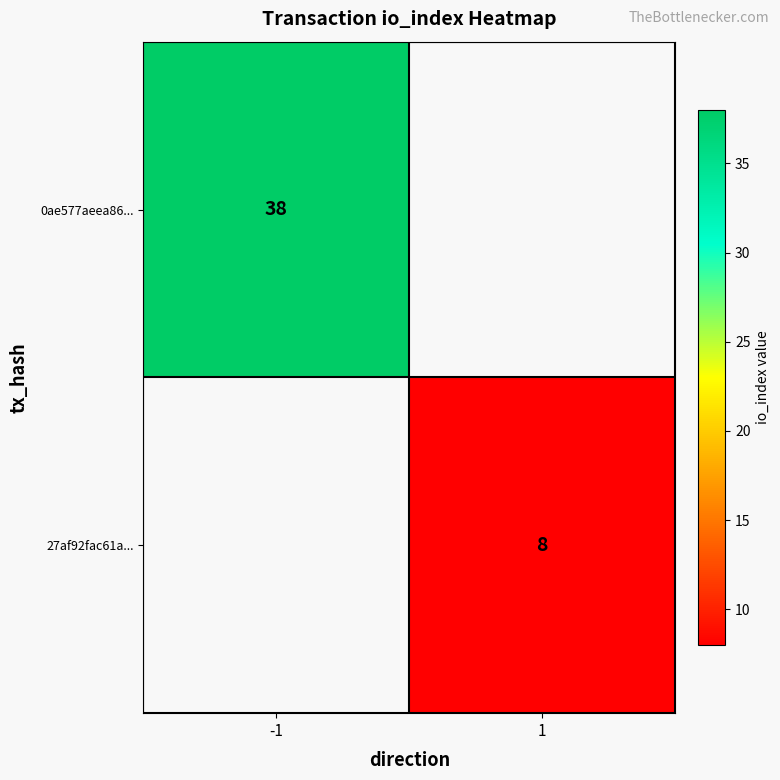

The value of 0ae577aeea86... at -1 is 38. True or false?

True